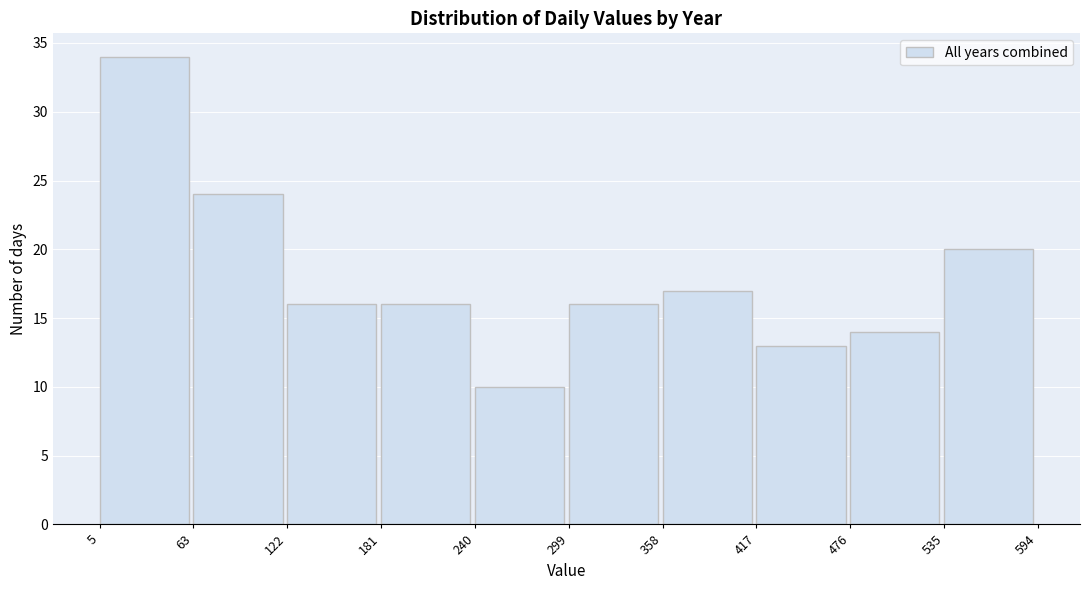

Reading left to right, list every bar in this chart as the range it spans on the x-axis followed by its height. The values are not printed on the chart, so give them approximately, as read against the axis.

5 to 63: 34
63 to 122: 24
122 to 181: 16
181 to 240: 16
240 to 299: 10
299 to 358: 16
358 to 417: 17
417 to 476: 13
476 to 535: 14
535 to 594: 20